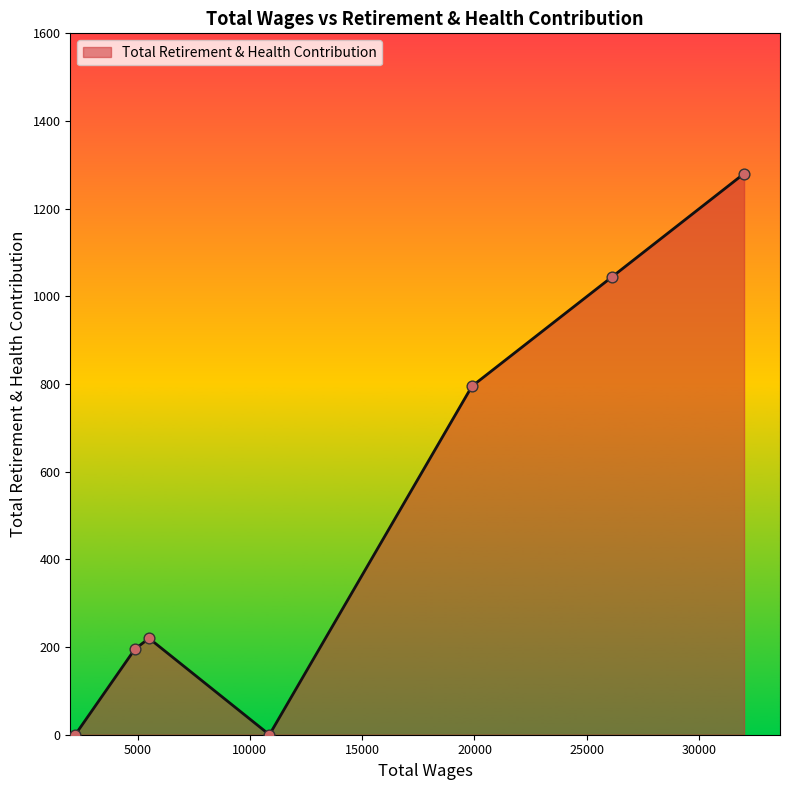

What is the greatest value displayed?

1280